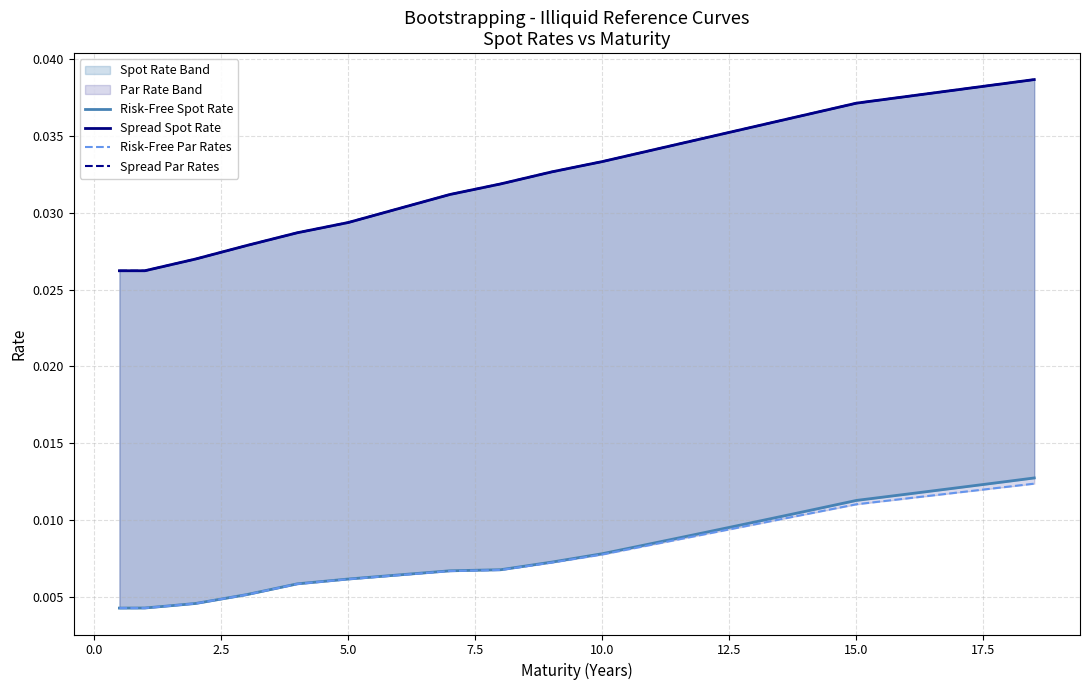

How many distinct data groups are displayed?

4